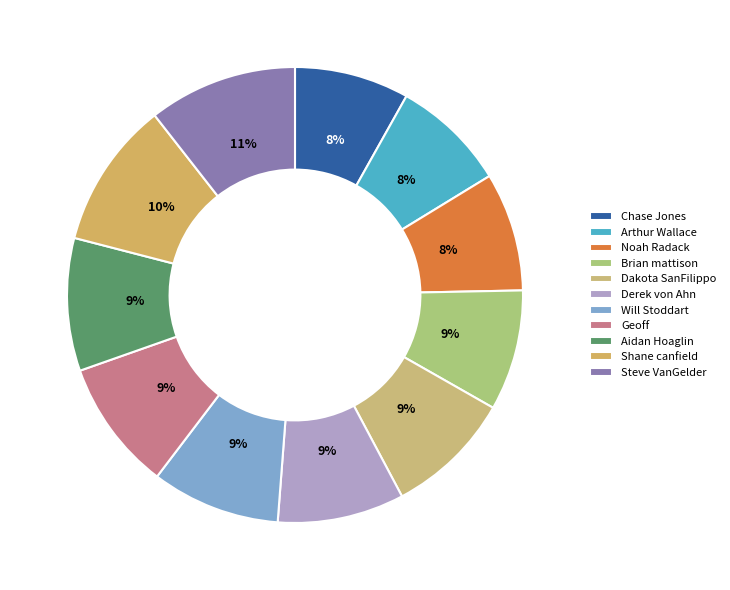

True or false: Dakota SanFilippo accounts for 9% of the total.

True